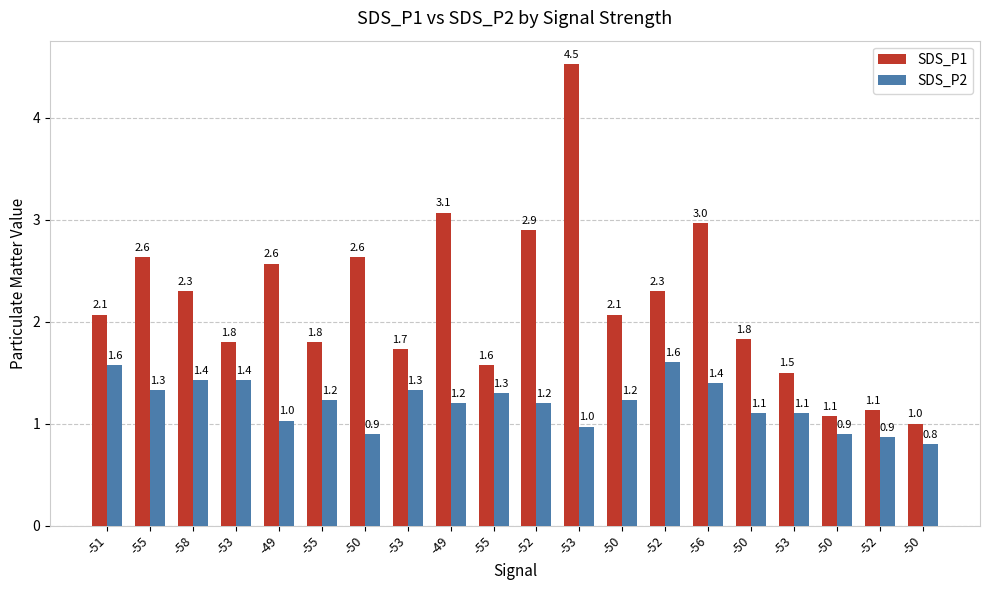

Where is SDS_P1 nearest to the value 2?

-51